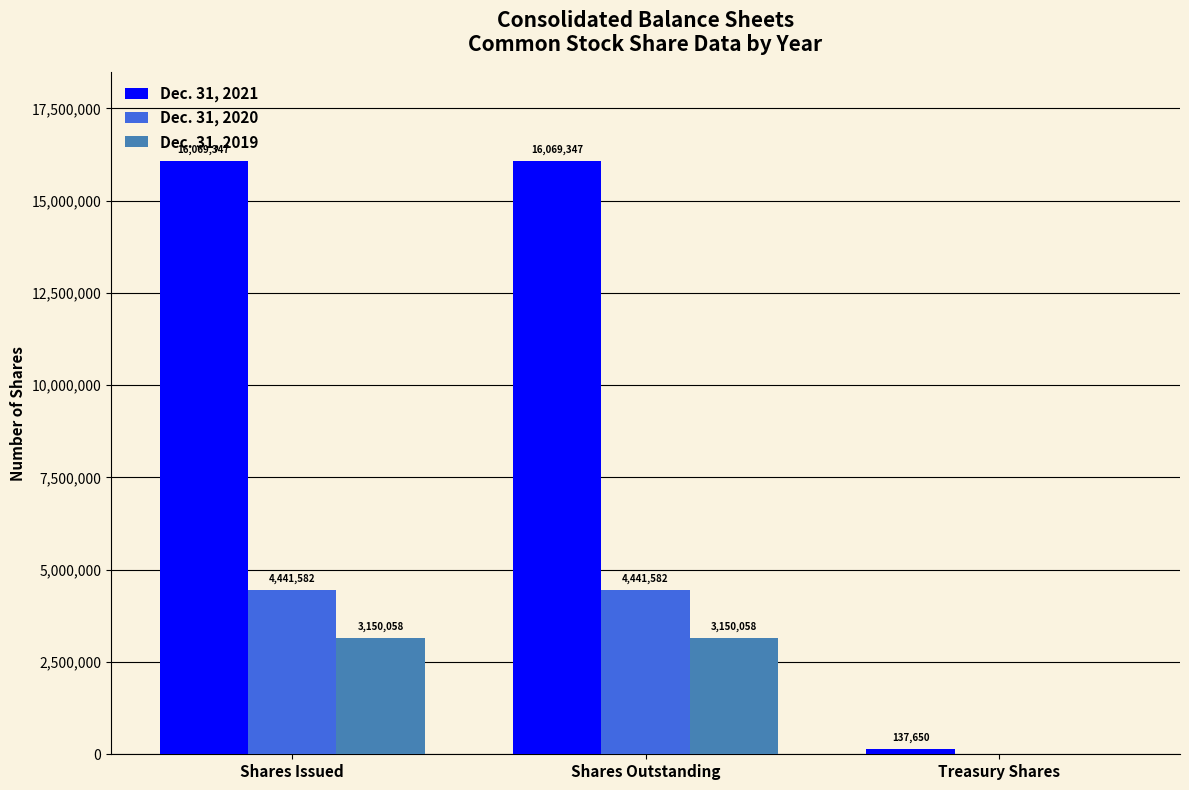

What is the greatest value displayed?

16069347